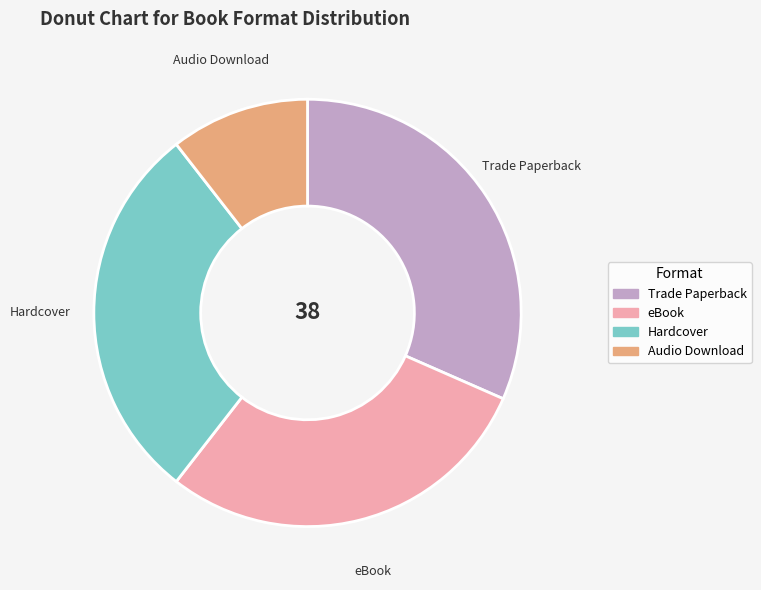

Is it true that Audio Download is 11% of the pie?

True